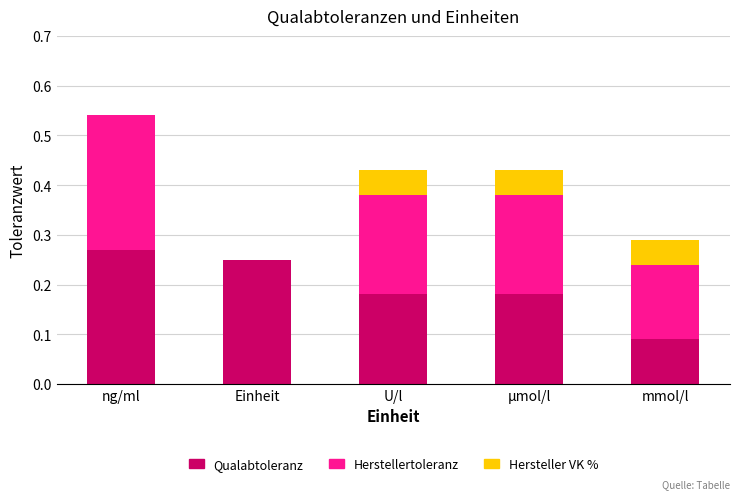

Is it true that Qualabtoleranz equals 0.2 at U/l?

True